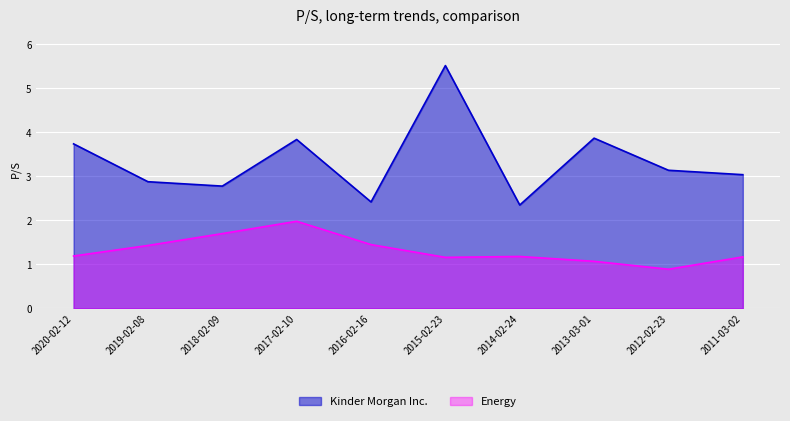

True or false: Kinder Morgan Inc. has a value of 2.9 at 2019-02-08.

True